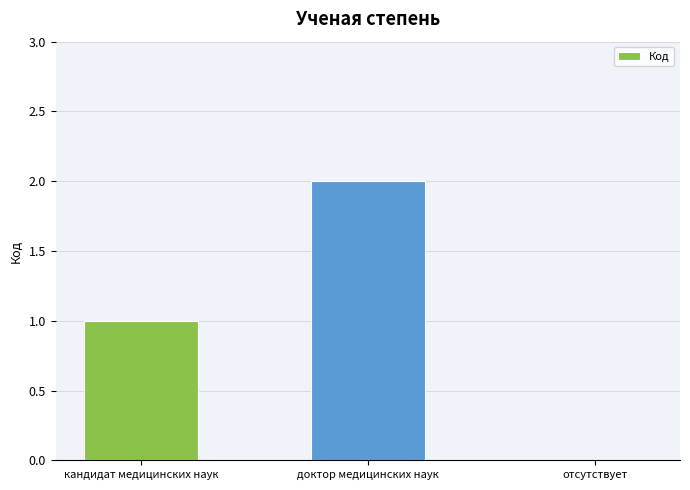

Between доктор медицинских наук and кандидат медицинских наук, which is larger?

доктор медицинских наук